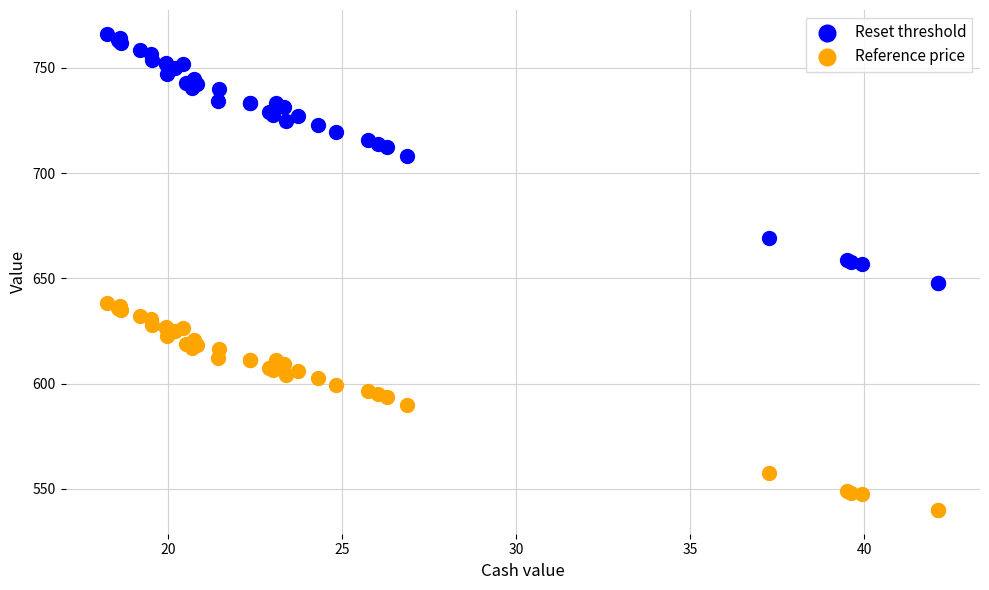

What are all the series names shown in the legend?

Reset threshold, Reference price